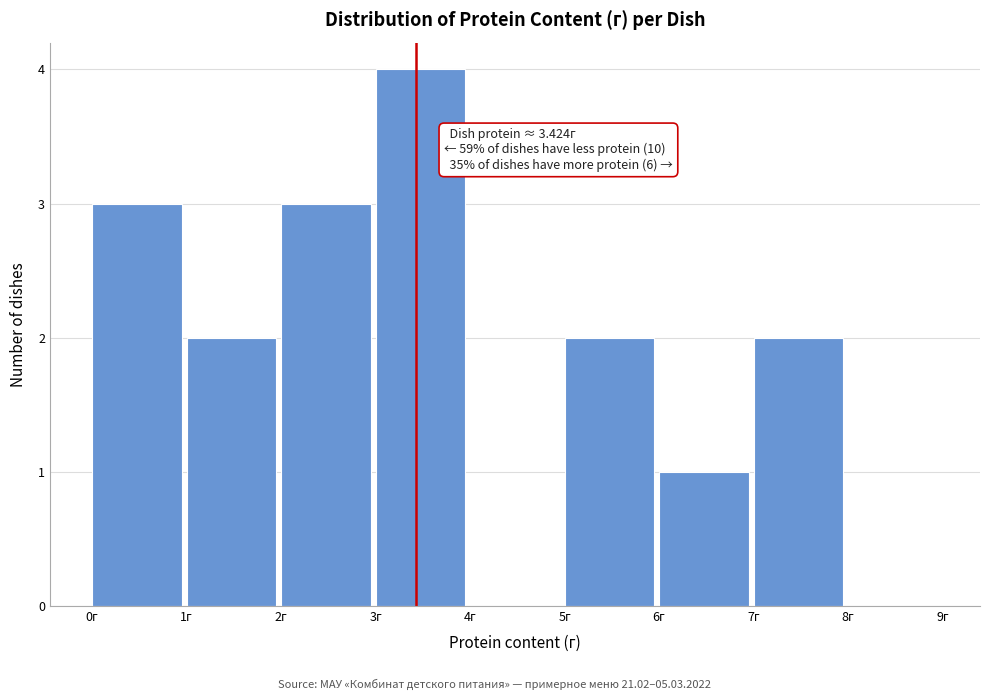

Which range on the x-axis has the tallest bar?

3 to 4